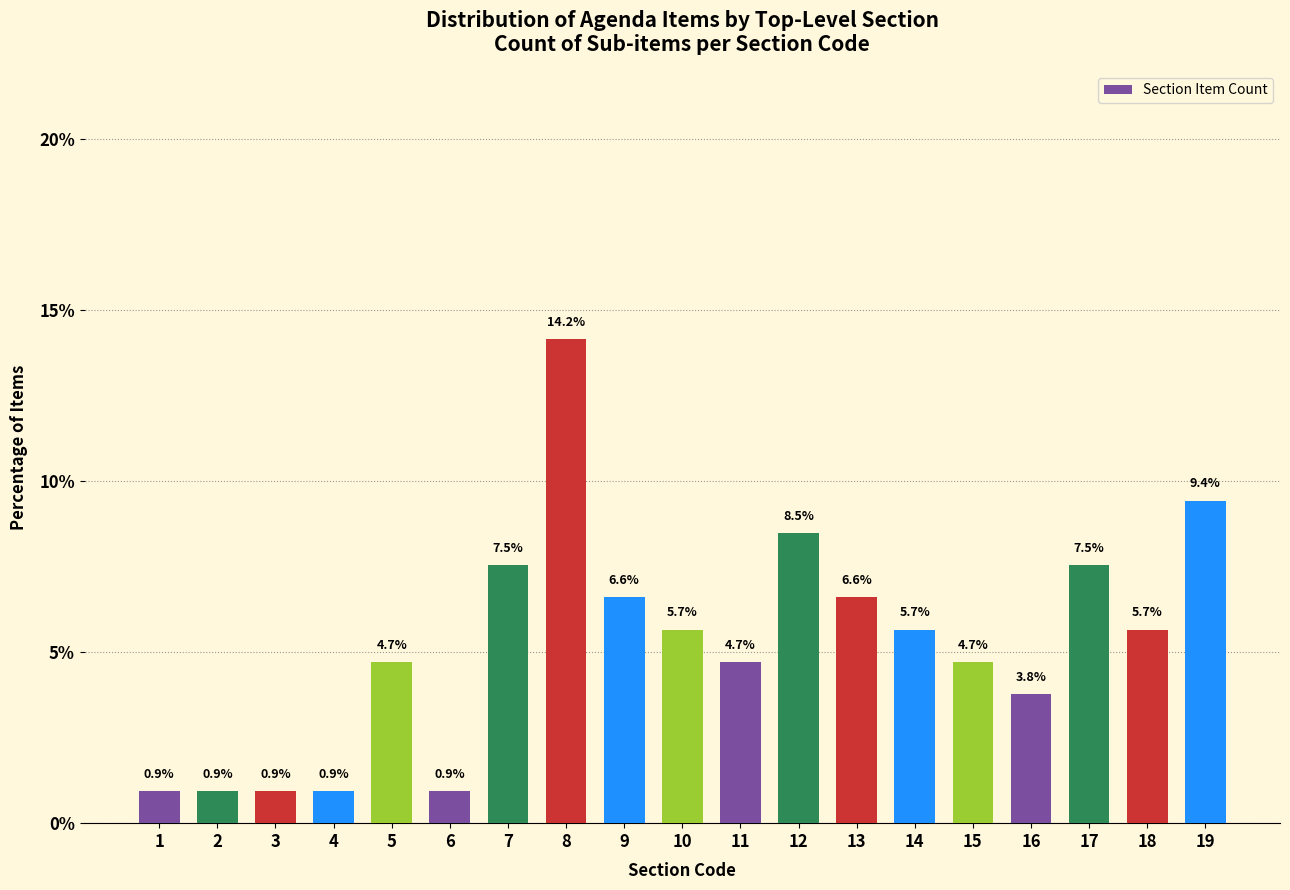

Reading left to right, extract all data points from this chart.

1=0.9	2=0.9	3=0.9	4=0.9	5=4.7	6=0.9	7=7.5	8=14.2	9=6.6	10=5.7	11=4.7	12=8.5	13=6.6	14=5.7	15=4.7	16=3.8	17=7.5	18=5.7	19=9.4